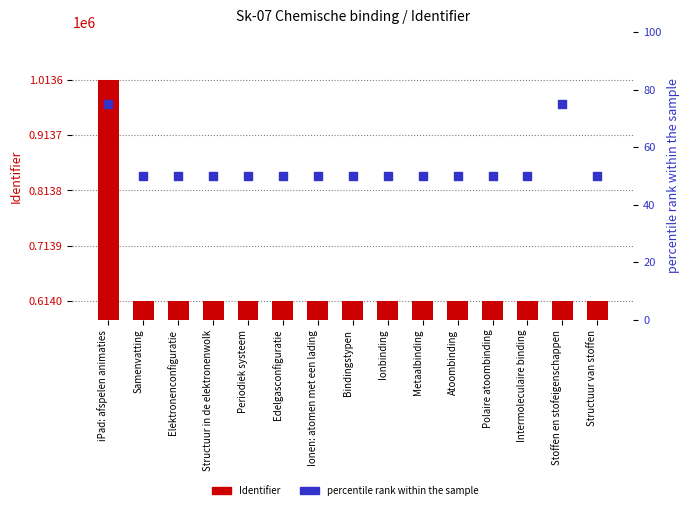

Which series reaches the maximum Y coordinate?

Identifier